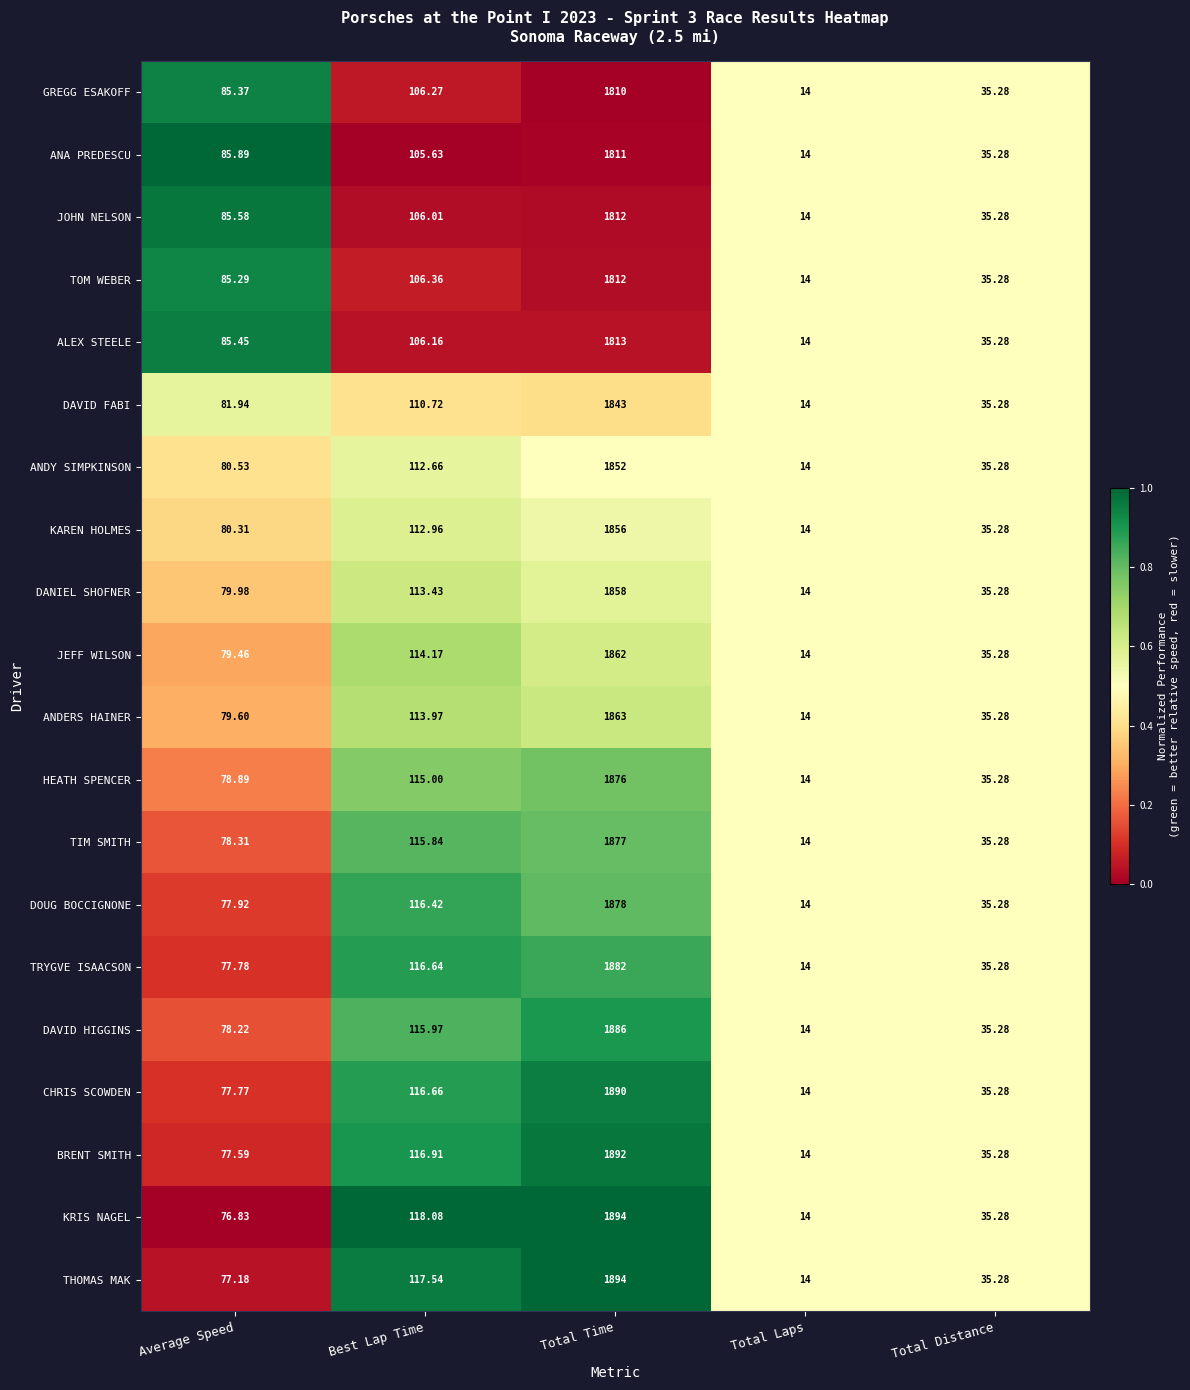

At Average Speed, list the series in order from largest to smallest.

ANA PREDESCU, JOHN NELSON, ALEX STEELE, GREGG ESAKOFF, TOM WEBER, DAVID FABI, ANDY SIMPKINSON, KAREN HOLMES, DANIEL SHOFNER, ANDERS HAINER, JEFF WILSON, HEATH SPENCER, TIM SMITH, DAVID HIGGINS, DOUG BOCCIGNONE, TRYGVE ISAACSON, CHRIS SCOWDEN, BRENT SMITH, THOMAS MAK, KRIS NAGEL